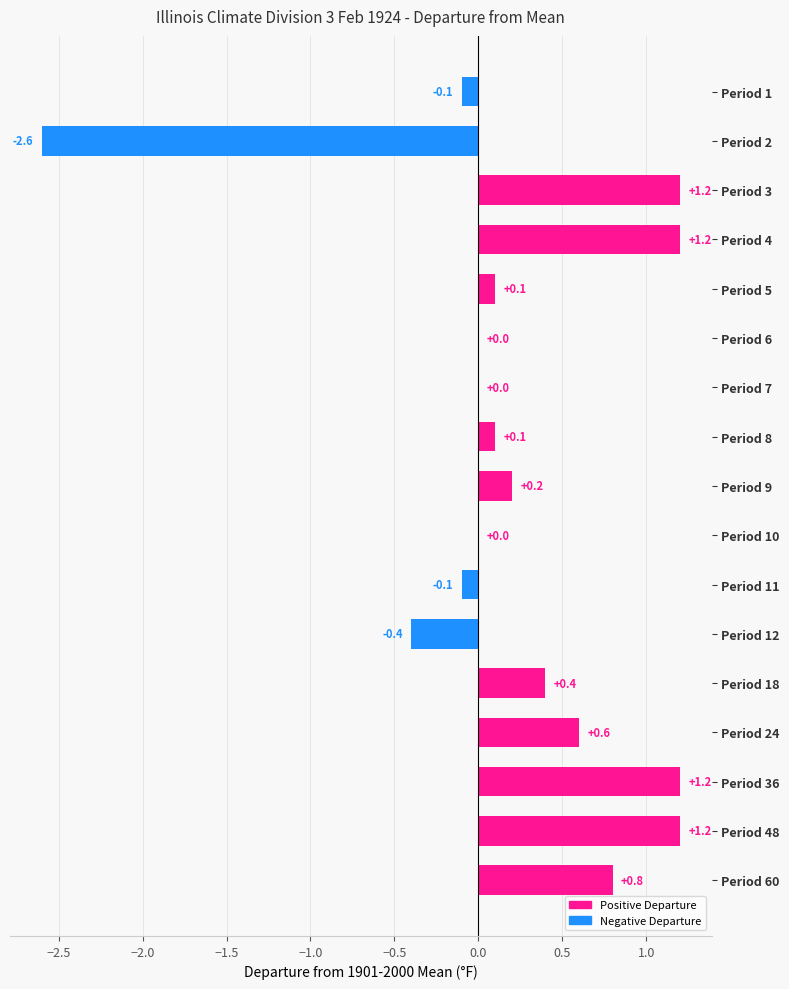

What is the greatest value displayed?

1.2